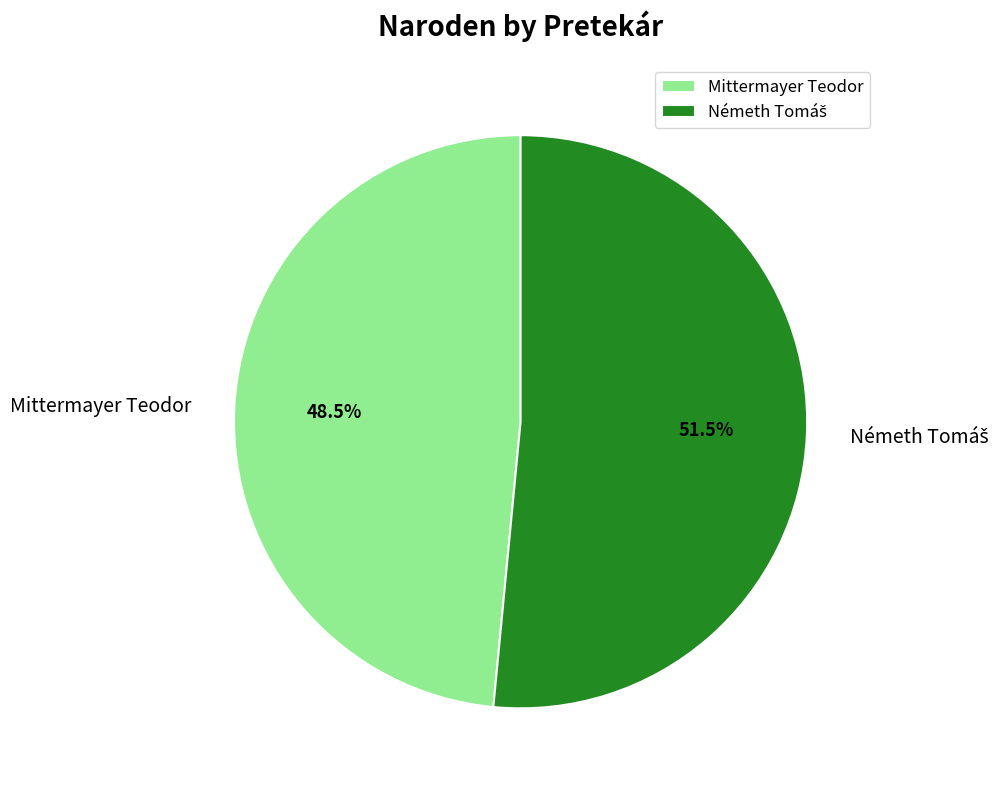

Is there any slice that represents more than half of the pie?

Yes